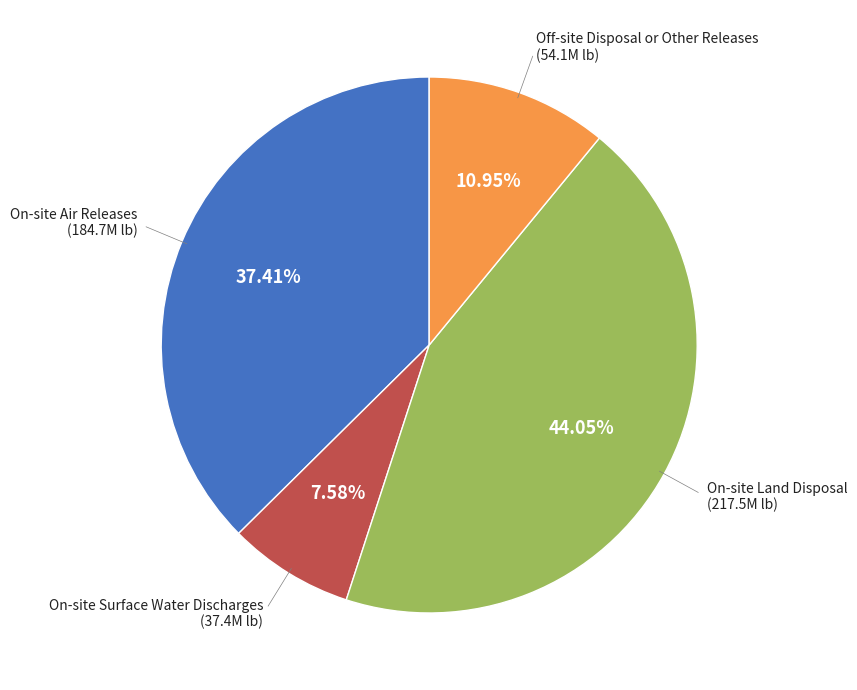

Is there a majority slice in this chart?

No